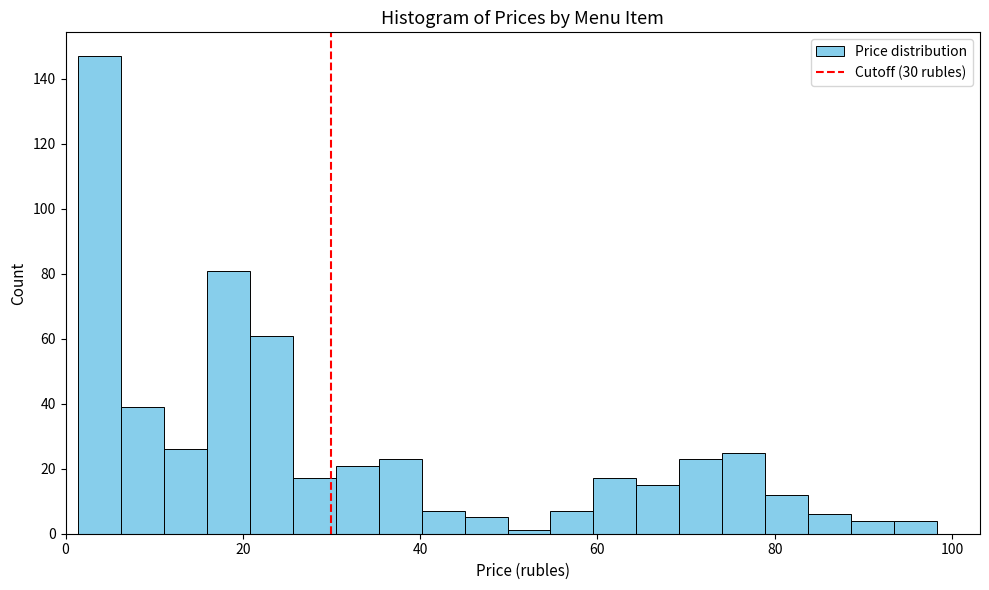

Around what value on the x-axis is the tallest bar? Give the approximate position of its centre, as read against the axis.

4